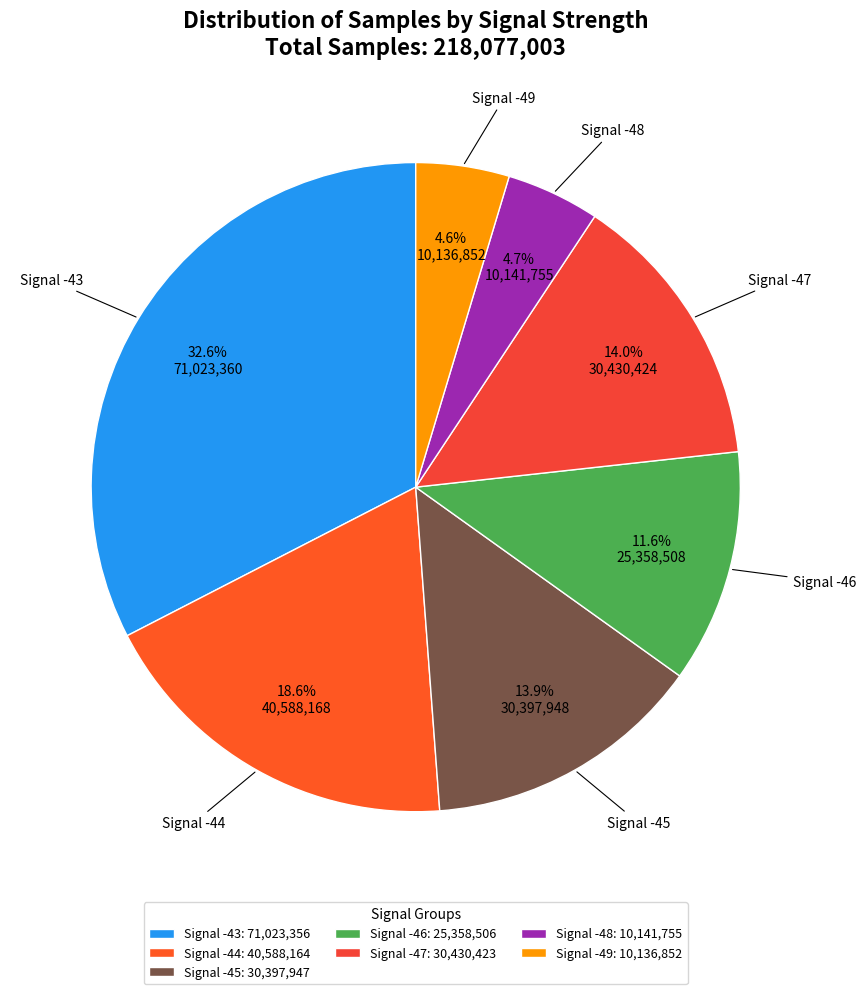

Count the number of slices in the pie.

7